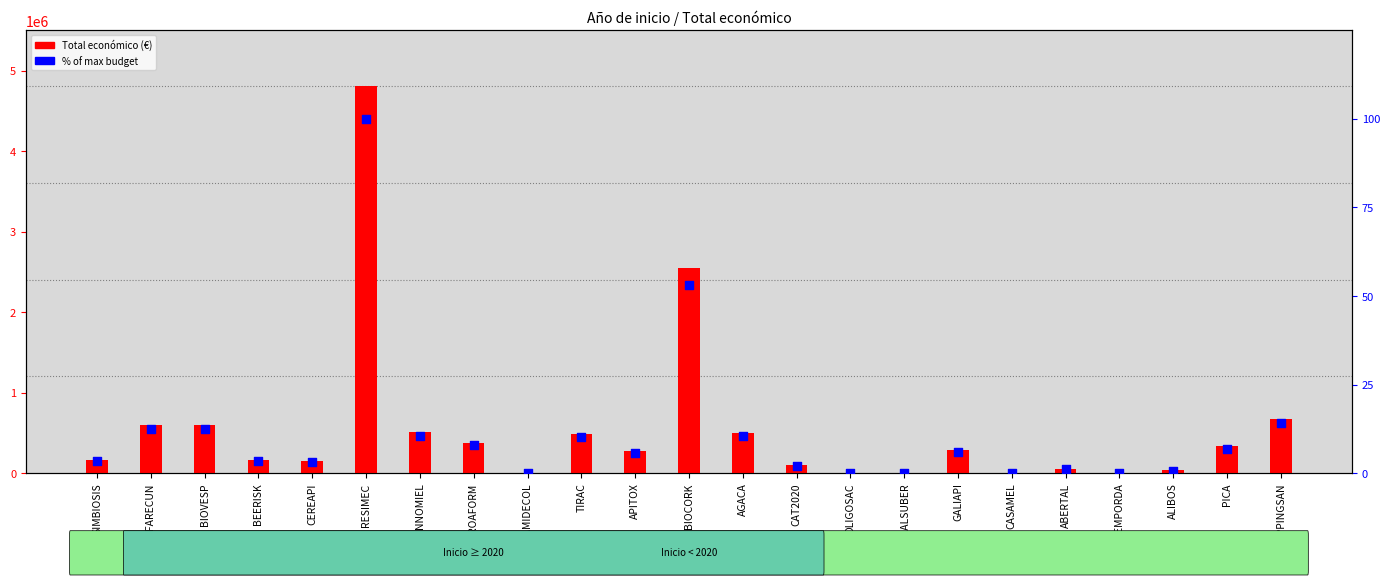

Which series has the largest total across all categories?

Total económico